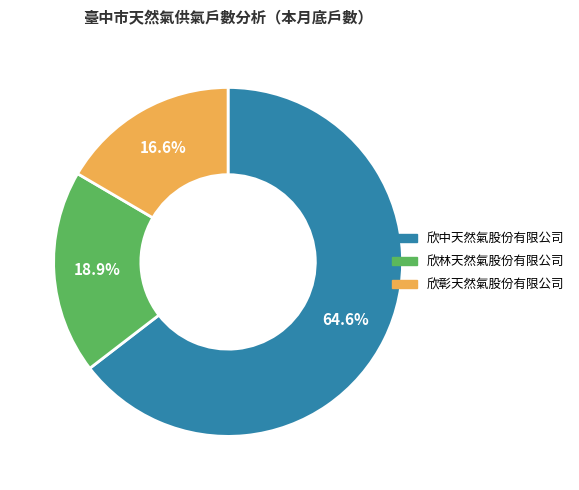

How many slices are in this pie chart?

3